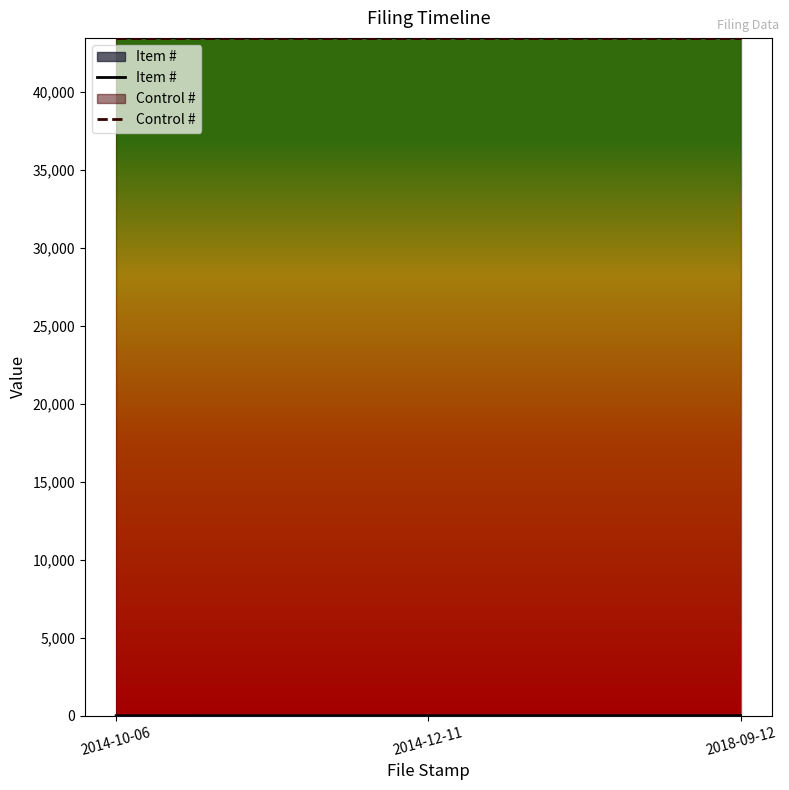

How many categories are shown in the chart?

3